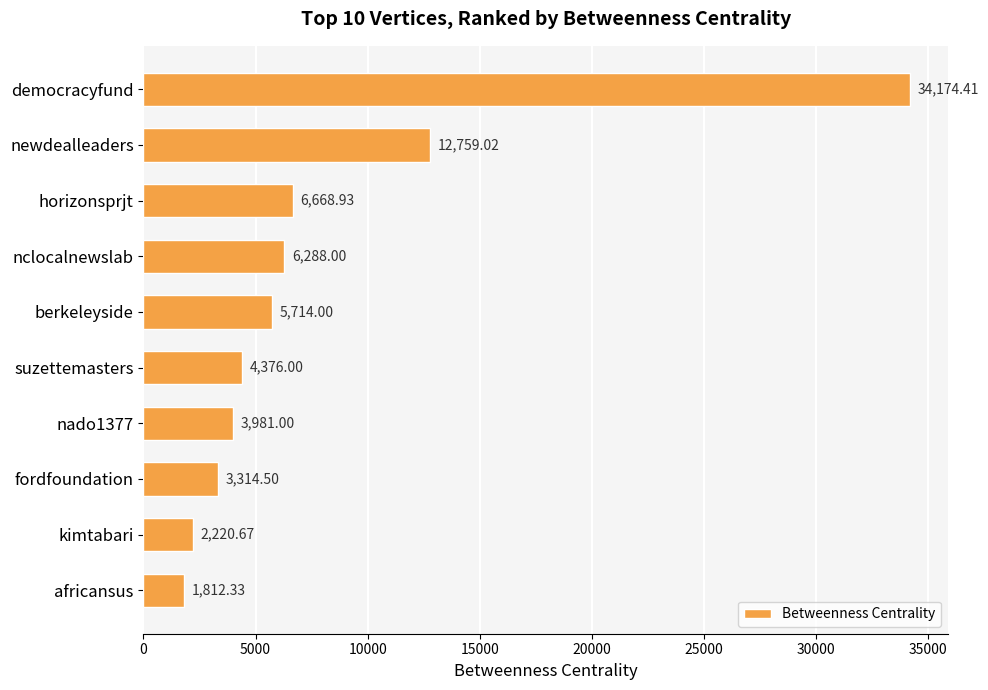

Which has a higher value, democracyfund or suzettemasters?

democracyfund